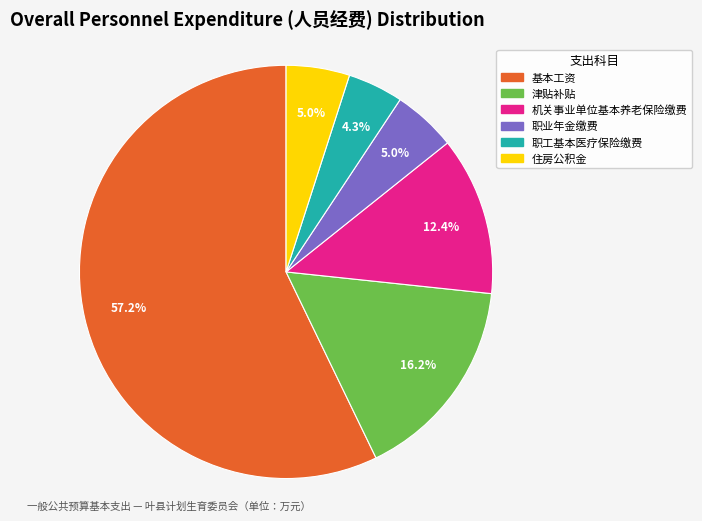

How much of the chart is everything except 职工基本医疗保险缴费?

95.7%